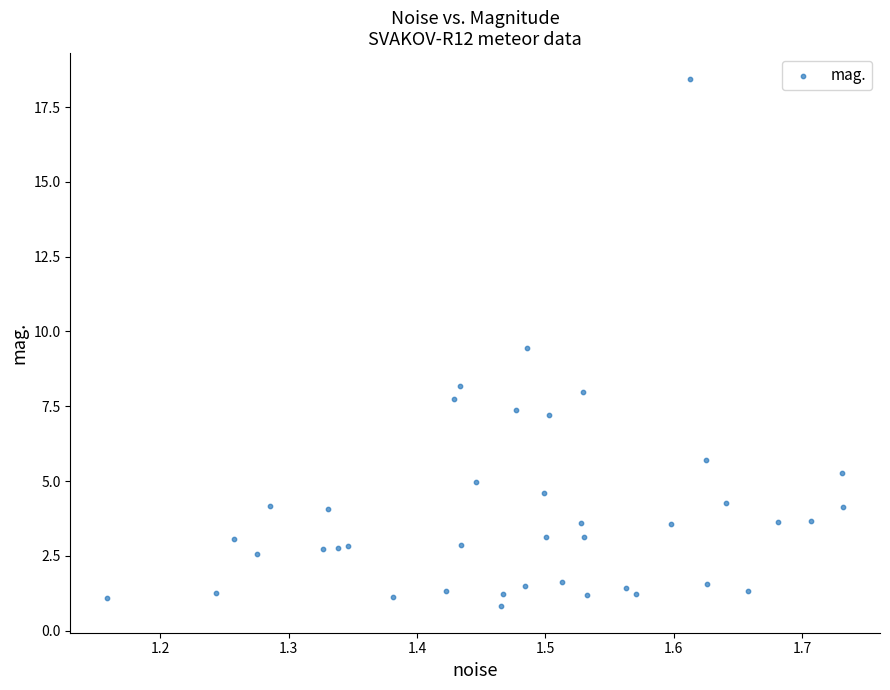

What is the range of X values (max minus min)?

0.6